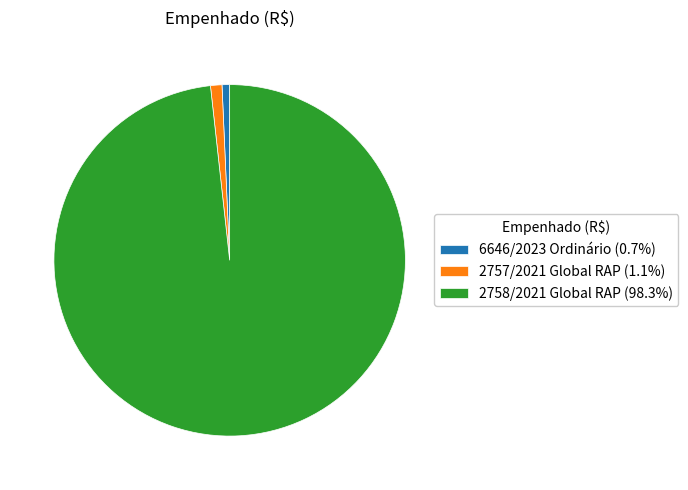

Combined, do 6646/2023 Ordinário (0.7%) and 2757/2021 Global RAP (1.1%) account for over 50%?

No